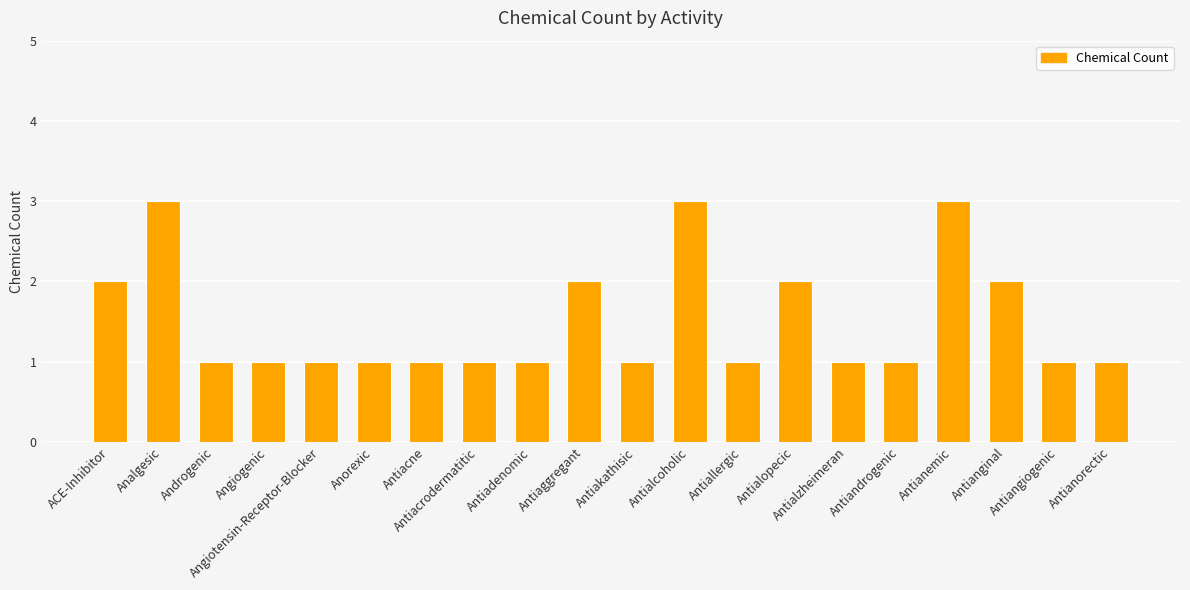

Count the number of data series in this chart.

1